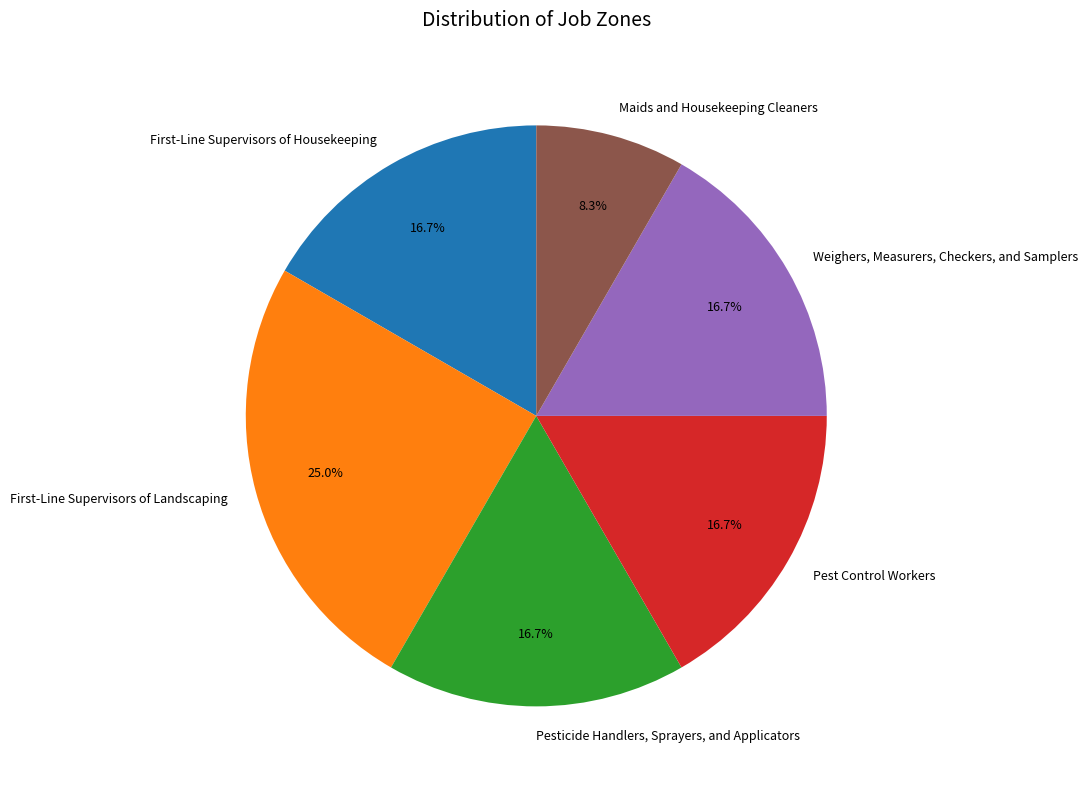

To the nearest percent, what percentage of the pie is Weighers, Measurers, Checkers, and Samplers?

17%